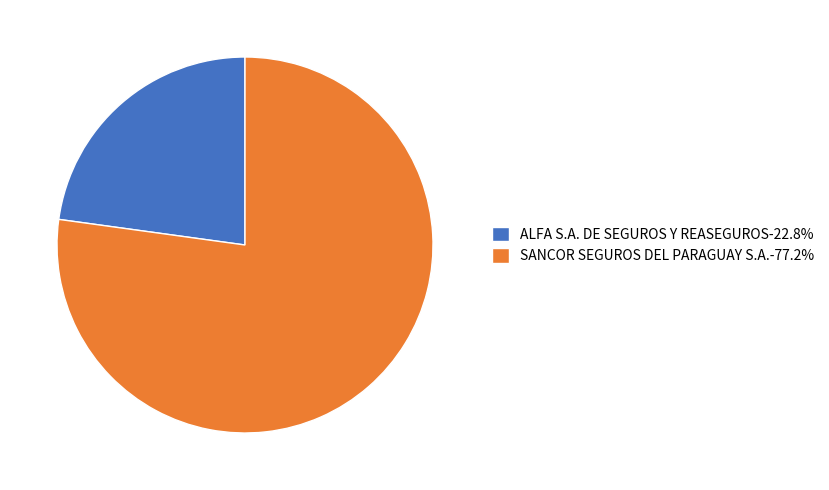

What is the ratio of the value at ALFA S.A. DE SEGUROS Y REASEGUROS-22.8% to the value at SANCOR SEGUROS DEL PARAGUAY S.A.-77.2%?

0.3